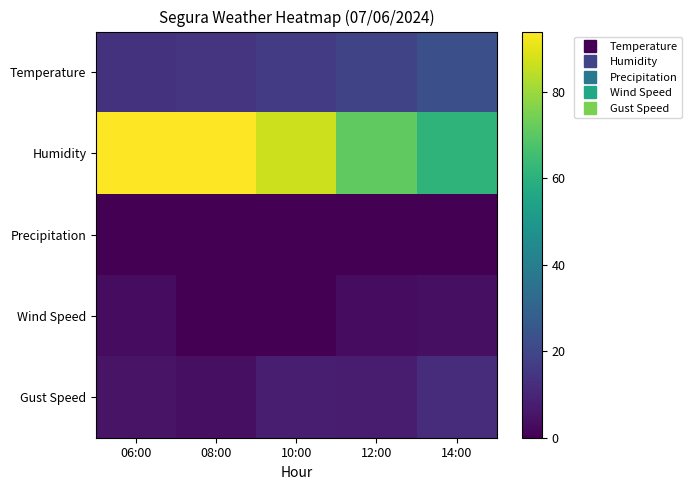

Which series changed the most between 08:00 and 14:00?

Humidity